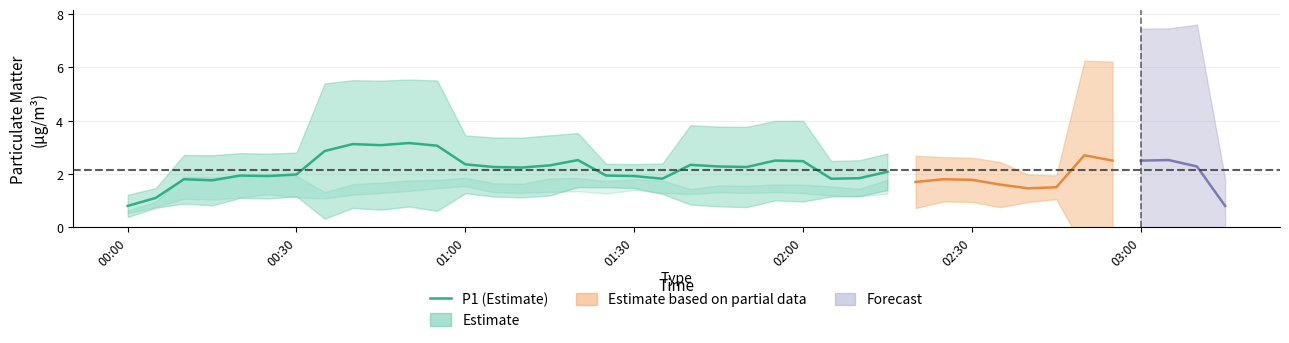

What is the minimum value for P1 (Estimate)?

0.8